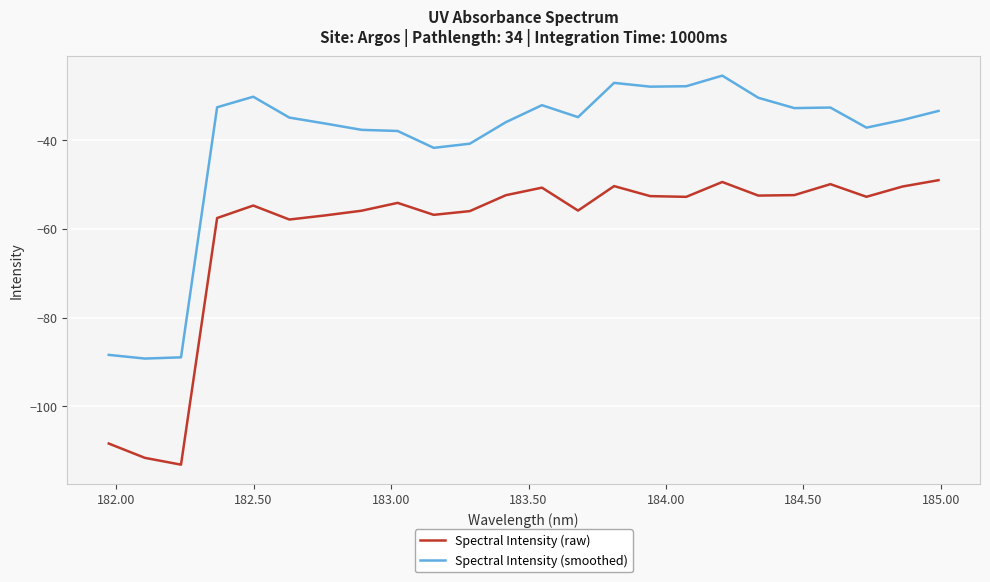

What is the greatest value displayed?

-25.4